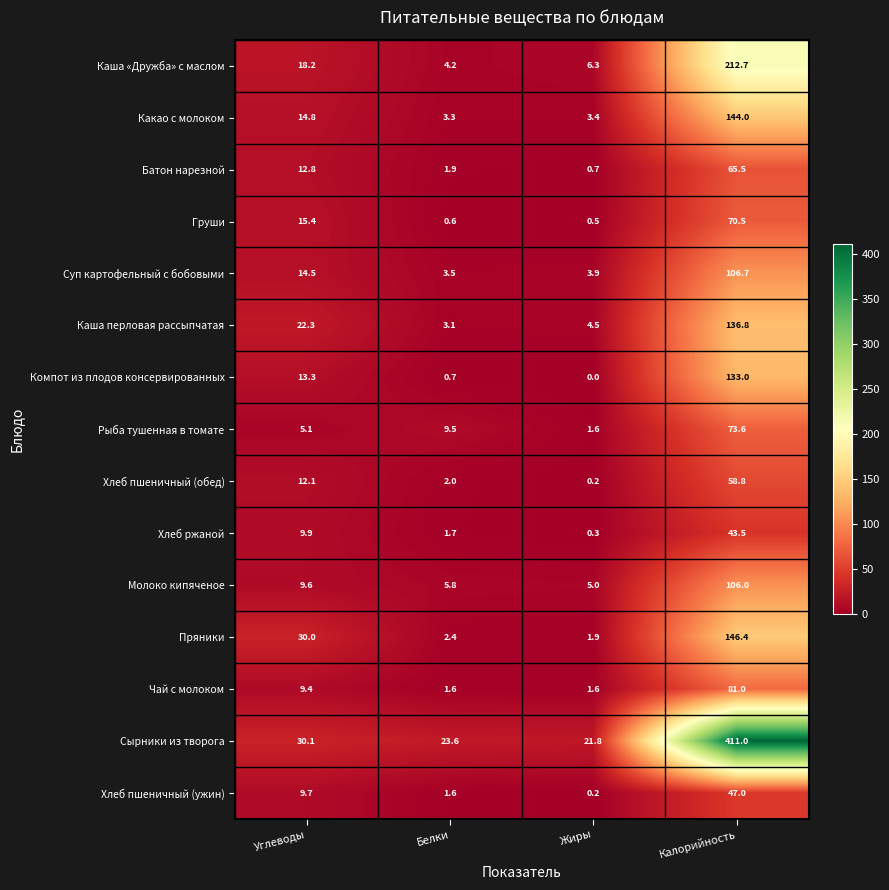

At which category is the sum across all series the highest?

Калорийность